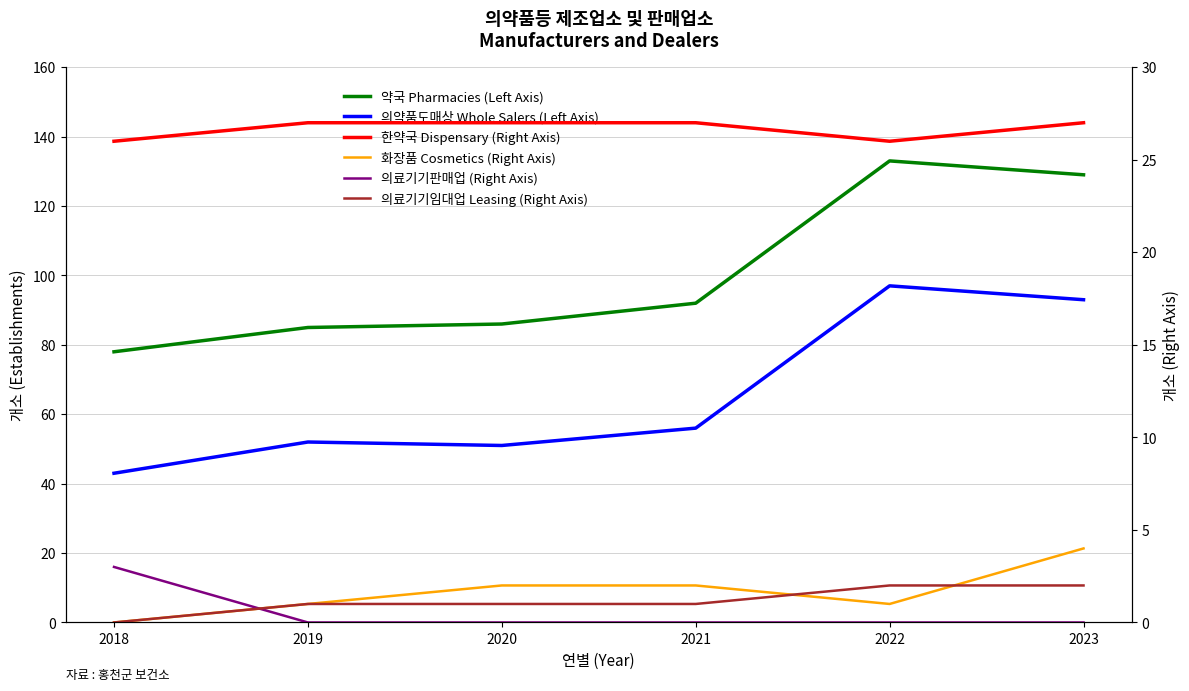

At which category does the chart reach its minimum across all series?

2018